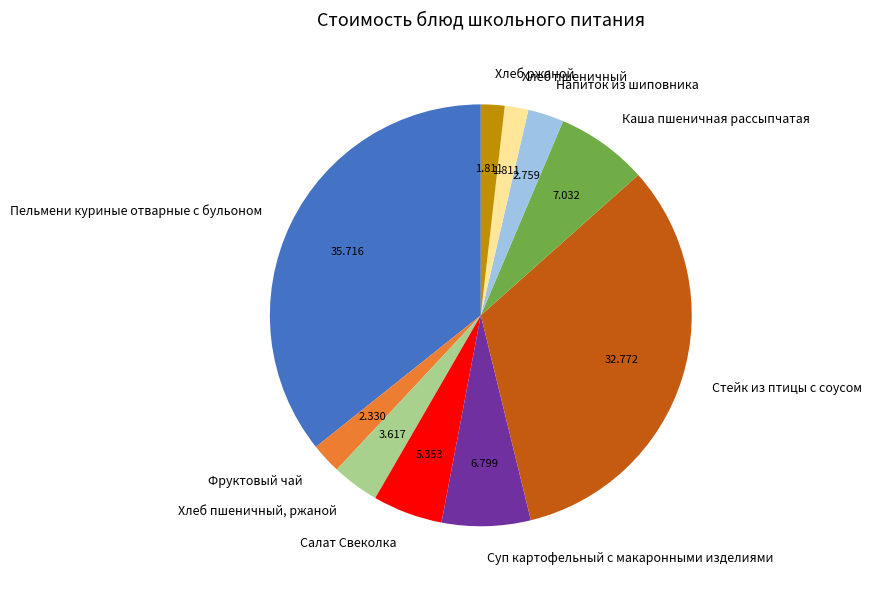

Do Хлеб пшеничный, ржаной and Хлеб пшеничный together represent more than half of the pie?

No